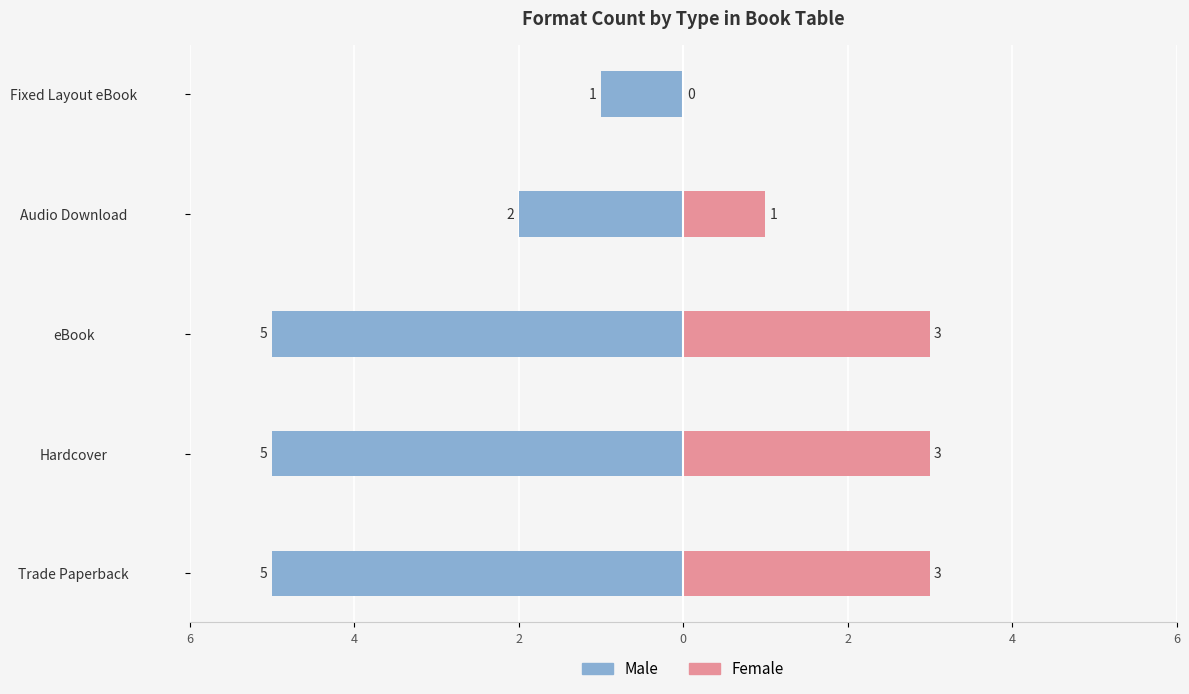

What is the approximate value of Male at eBook?

-5